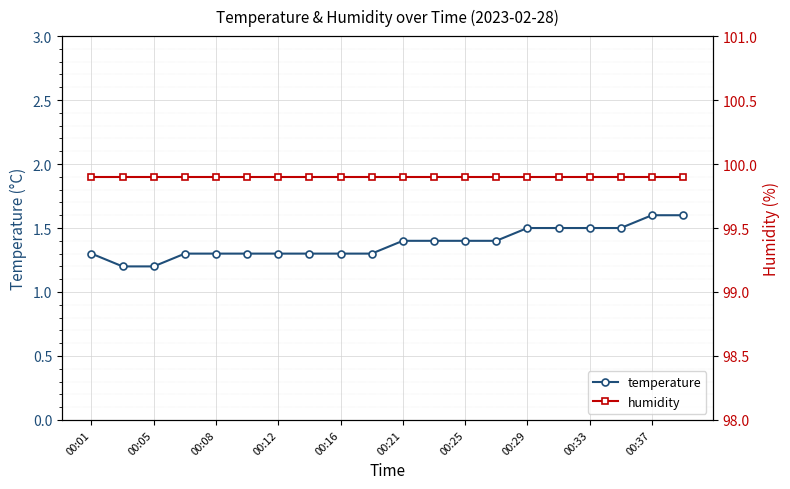

What is the highest value of the temperature series?

1.6